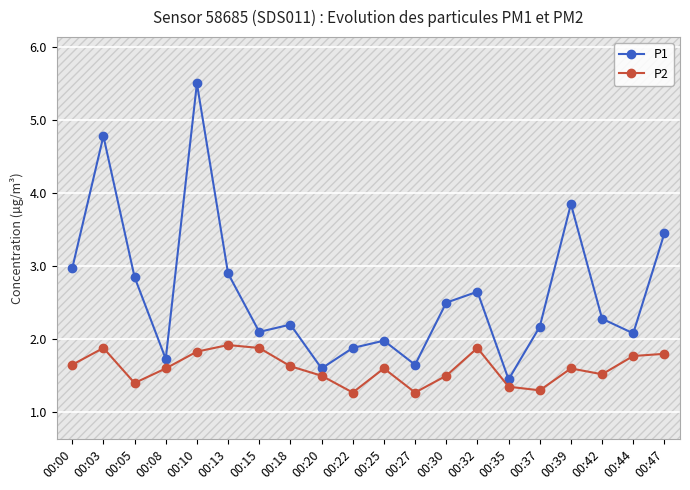

True or false: P1 has a value of 3.5 at 00:47.

True